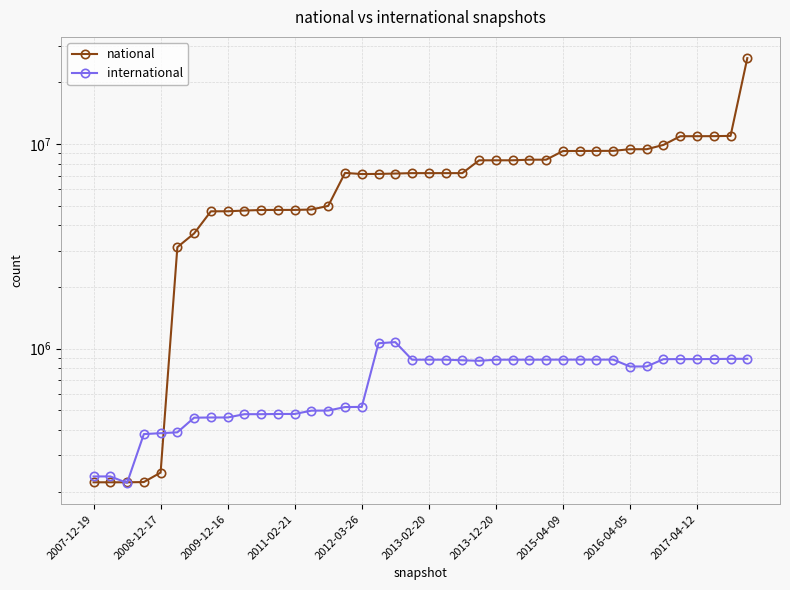

True or false: national has a value of 9914113 at 19.

False